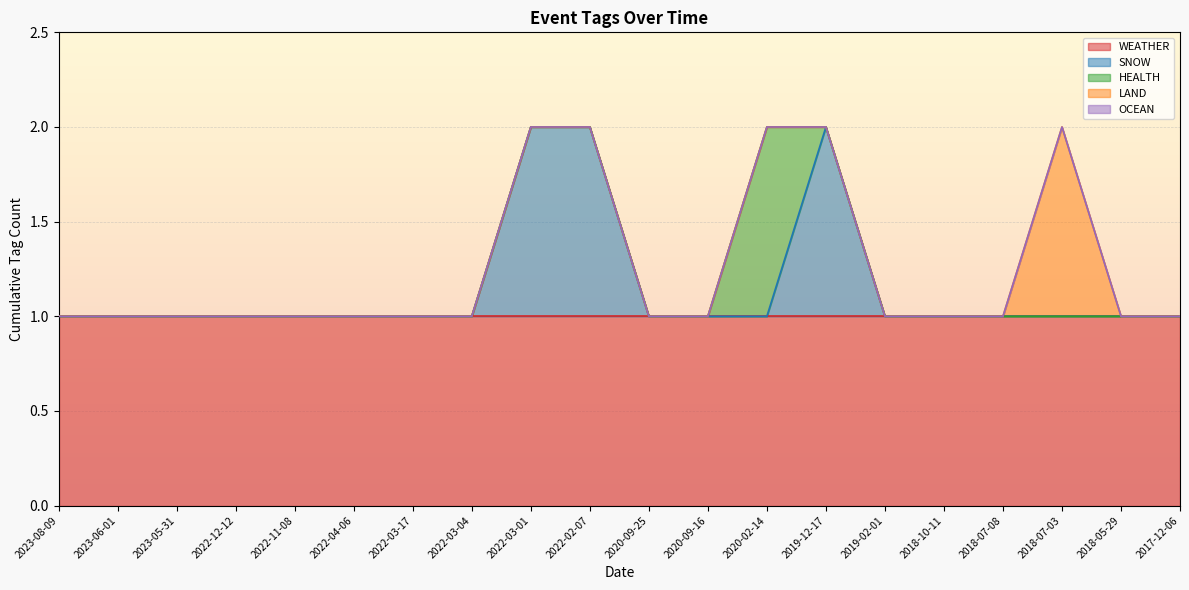

How many distinct data groups are displayed?

5